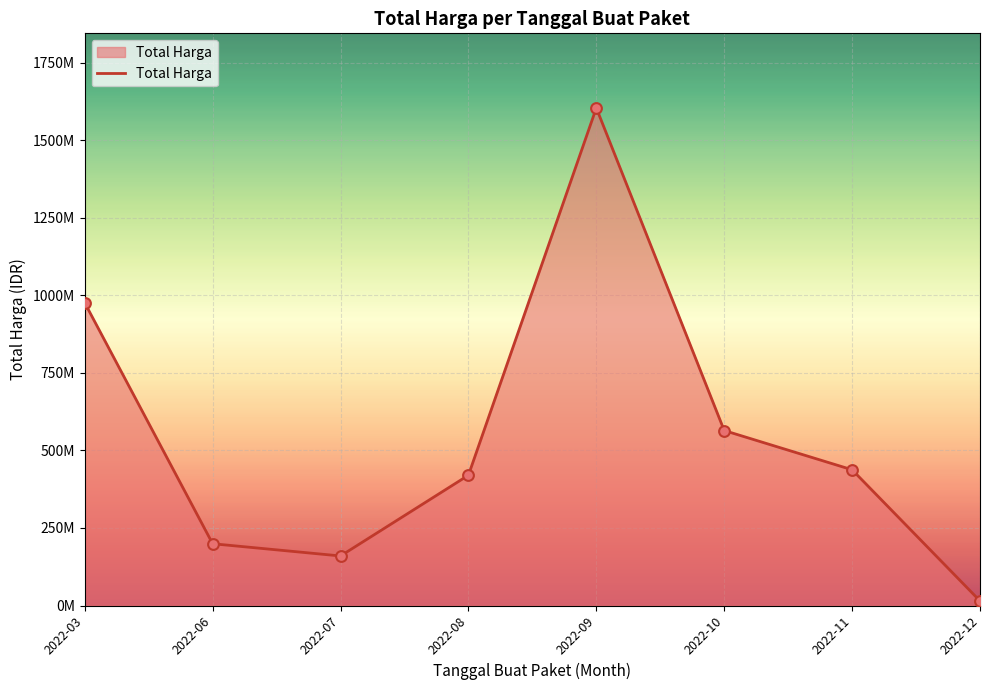

Is this an area chart (filled region under the line)?

Yes